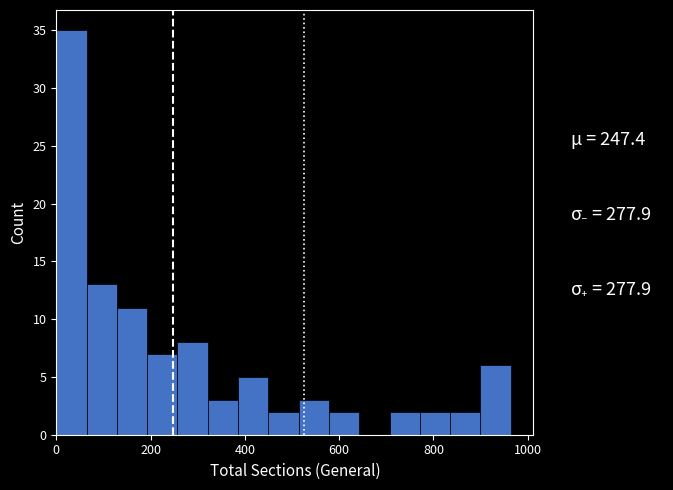

Around what value on the x-axis is the tallest bar? Give the approximate position of its centre, as read against the axis.

40